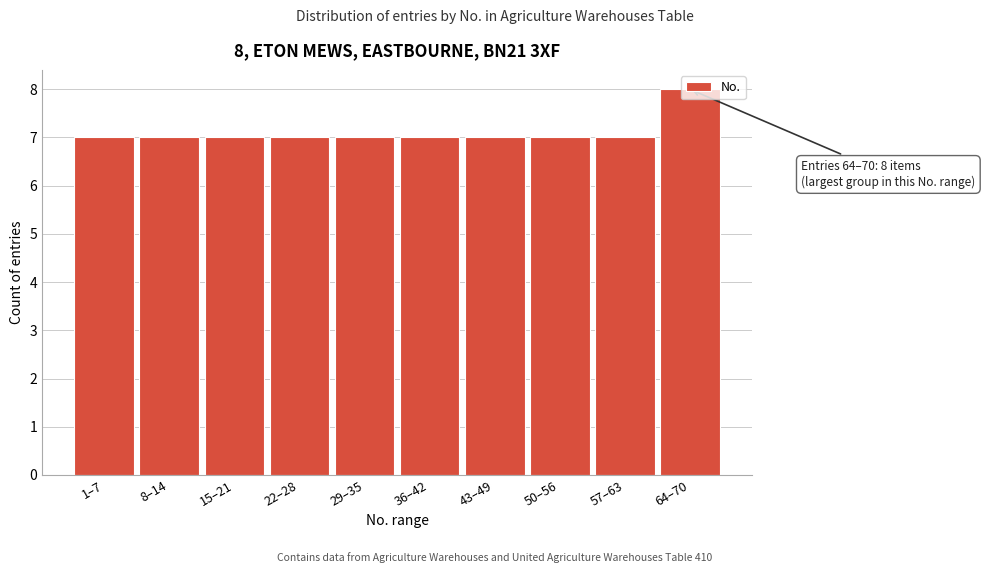

Read the value at 22–28.

7